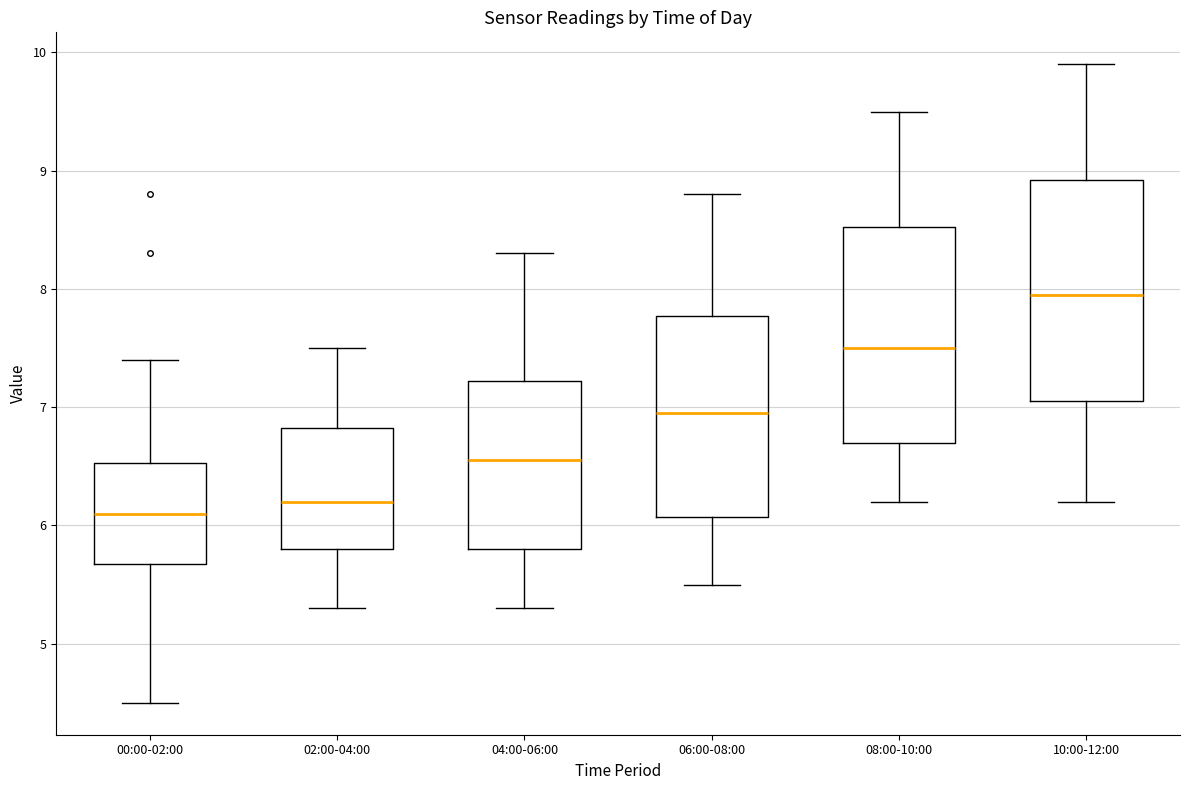

Where does the lower whisker of the box for 02:00-04:00 end on the y-axis? The values are not printed on the chart, so give them approximately, as read against the axis.

5.3